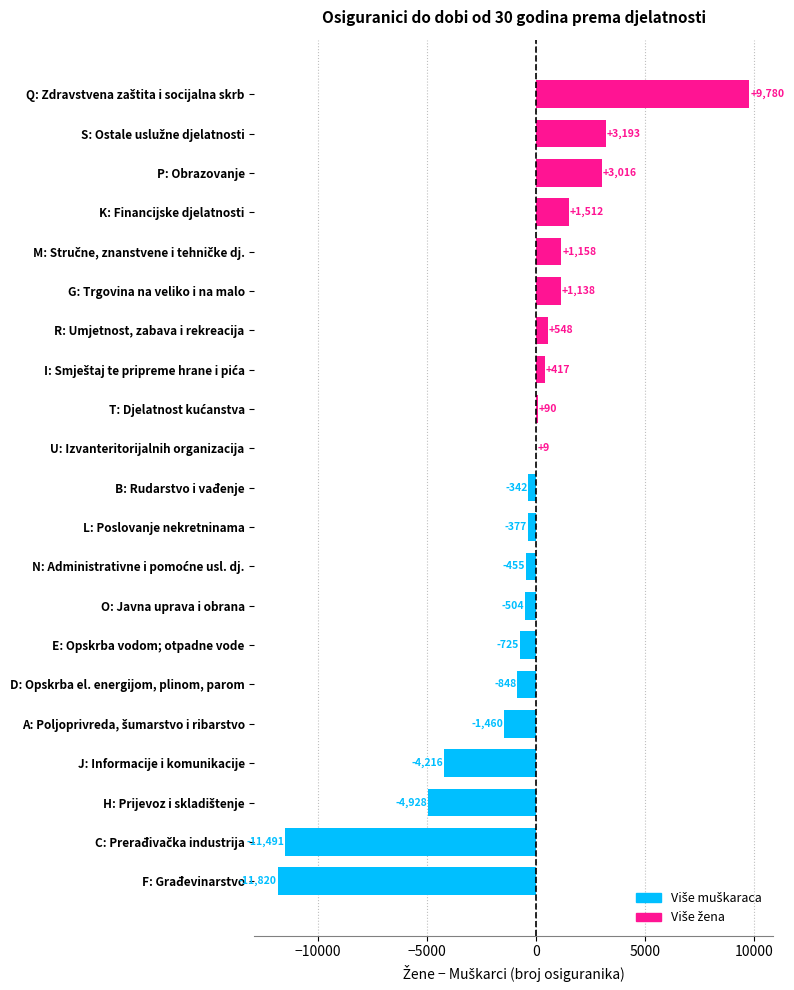

Count the number of categories in the chart.

21